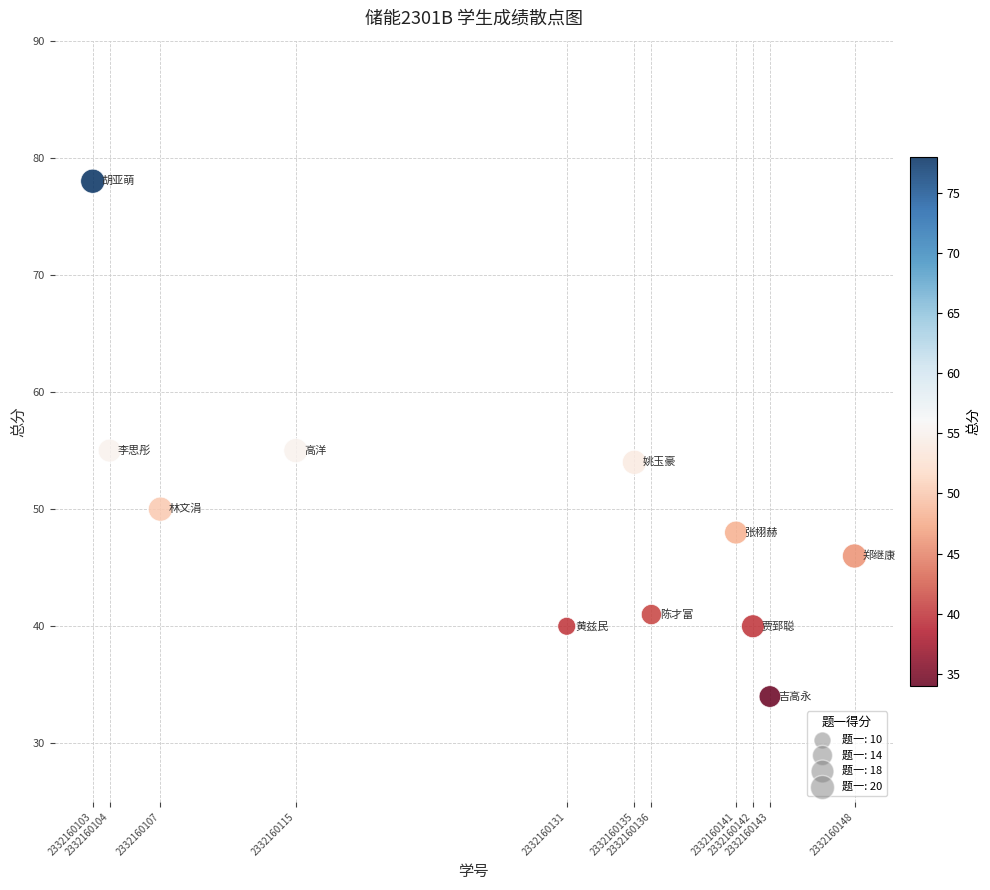

What is the average Y value?

49